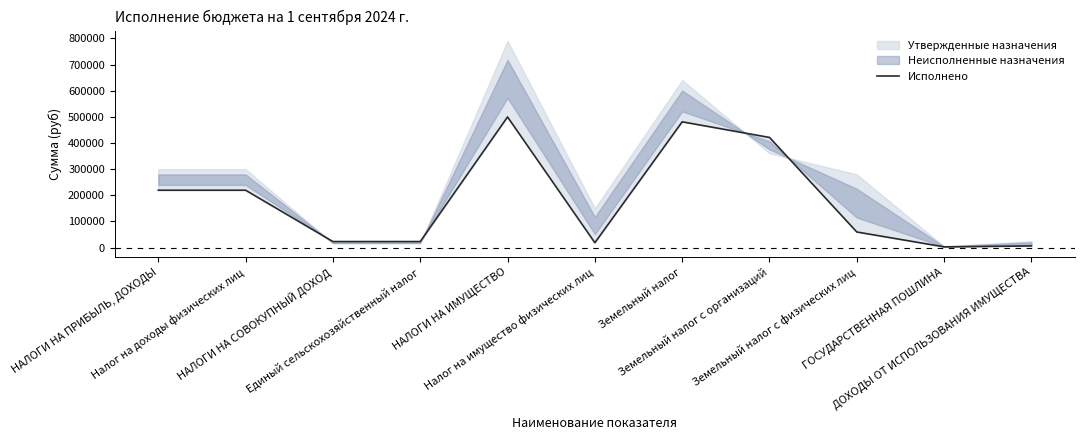

Reading left to right, what are all the values shown in this chart?

НАЛОГИ НА ПРИБЫЛЬ, ДОХОДЫ=219370.2	Налог на доходы физических лиц=219370.2	НАЛОГИ НА СОВОКУПНЫЙ ДОХОД=23110.5	Единый сельскохозяйственный налог=23110.5	НАЛОГИ НА ИМУЩЕСТВО=499542.8	Налог на имущество физических лиц=18647.8	Земельный налог=480895.0	Земельный налог с организаций=421252.3	Земельный налог с физических лиц=59642.7	ГОСУДАРСТВЕННАЯ ПОШЛИНА=2800.0	ДОХОДЫ ОТ ИСПОЛЬЗОВАНИЯ ИМУЩЕСТВА=6347.3